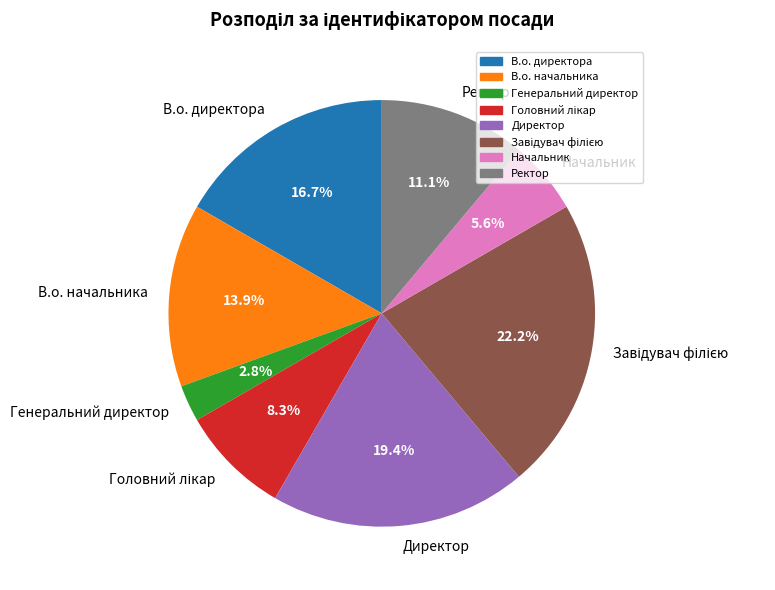

Which category has the smallest portion of the pie?

Генеральний директор